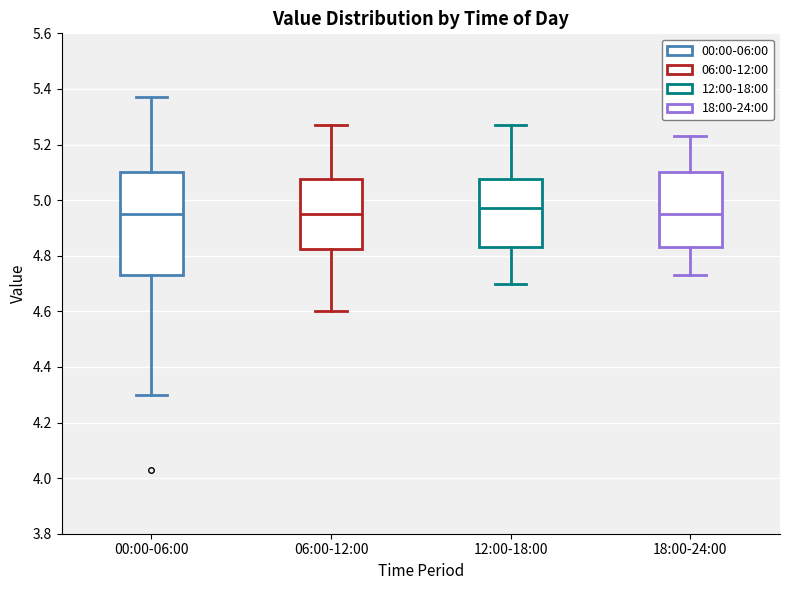

Which box has the highest median line?

12:00-18:00